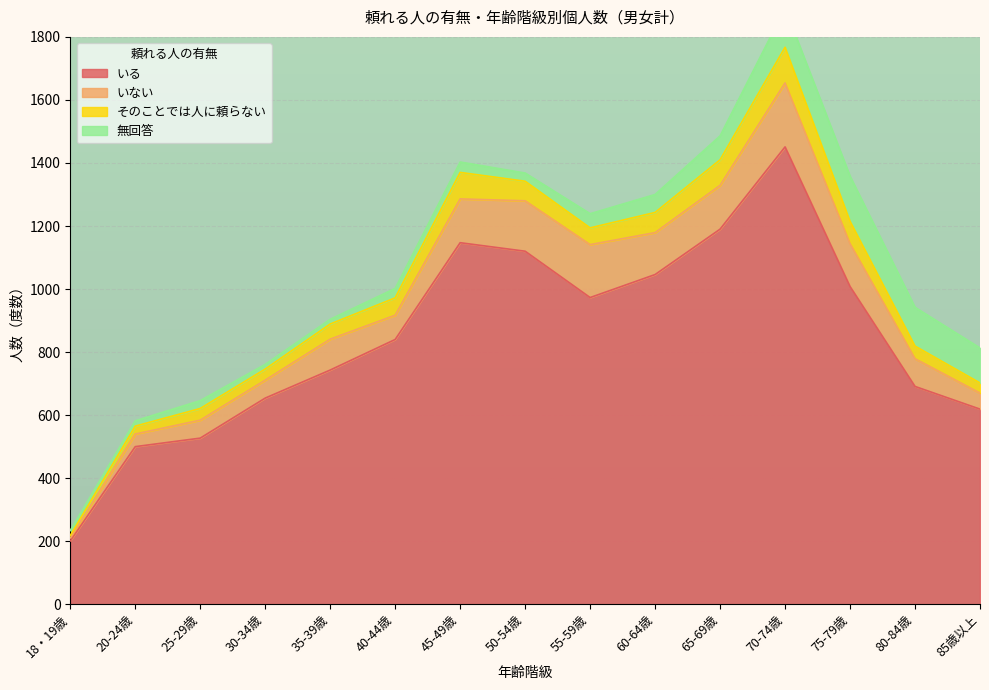

List the labels in order of そのことでは人に頼らない value, largest first.

70-74歳, 45-49歳, 65-69歳, 75-79歳, 60-64歳, 50-54歳, 40-44歳, 55-59歳, 35-39歳, 80-84歳, 25-29歳, 30-34歳, 85歳以上, 20-24歳, 18・19歳